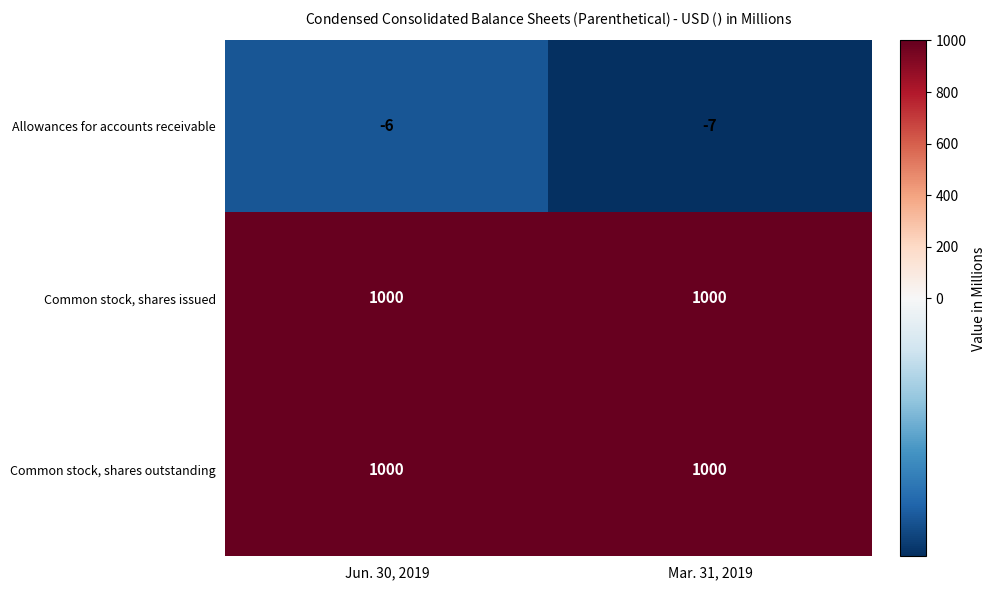

What is the average value of the Common stock, shares outstanding series?

1000